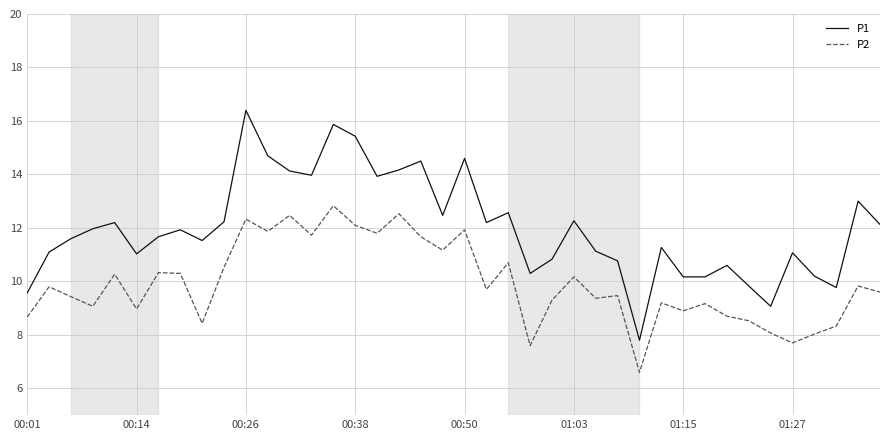

What is the lowest value of the P1 series?

7.8